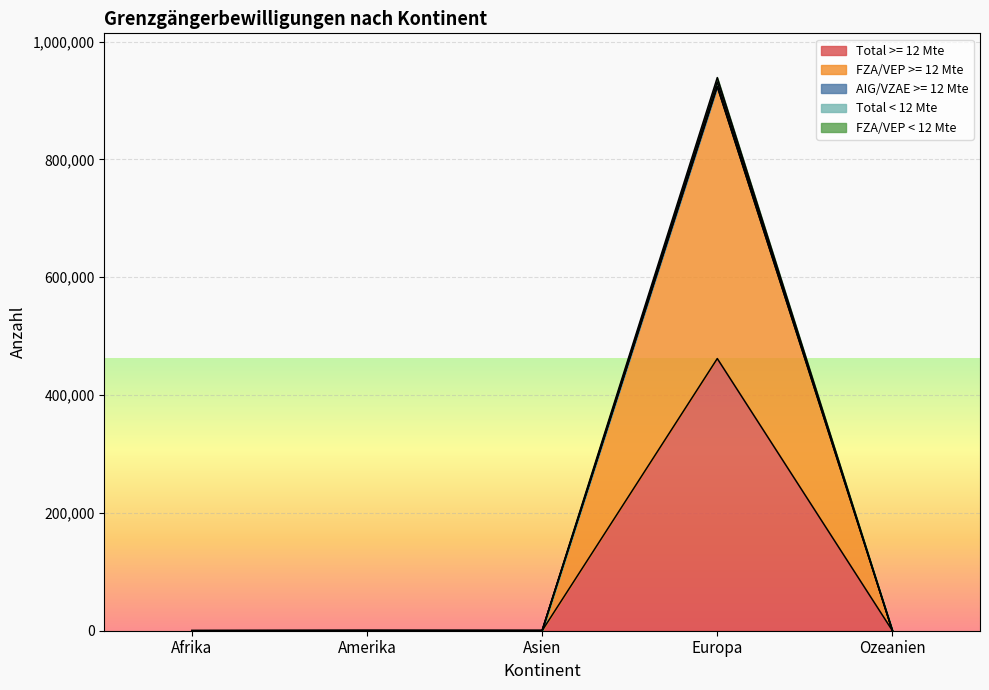

Reading right to left, extract all data points from this chart.

Total >= 12 Mte: Ozeanien=16	Europa=461919	Asien=138	Amerika=177	Afrika=58
FZA/VEP >= 12 Mte: Ozeanien=16	Europa=923518	Asien=138	Amerika=177	Afrika=58
Total < 12 Mte: Ozeanien=33	Europa=931373	Asien=316	Amerika=389	Afrika=131
FZA/VEP < 12 Mte: Ozeanien=32	Europa=923838	Asien=276	Amerika=354	Afrika=116